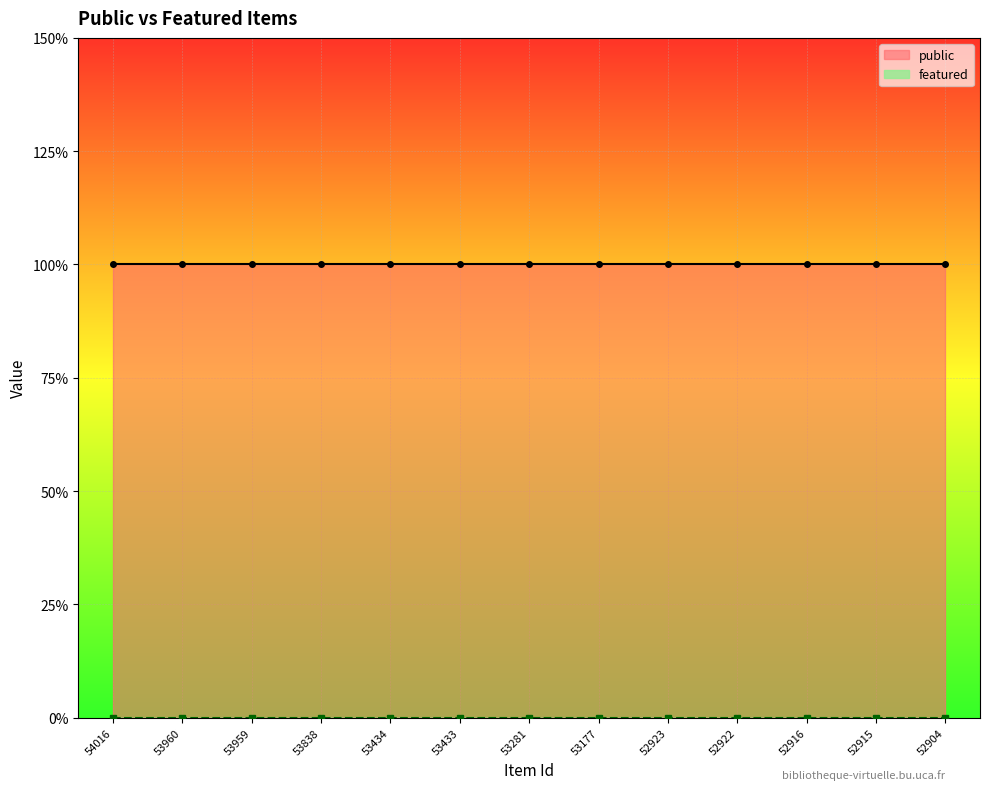

At which label does featured reach its minimum?

54016